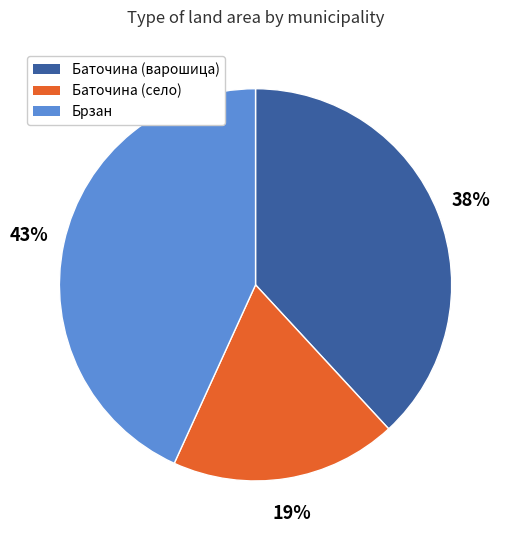

What is the largest slice in the pie chart?

Брзан